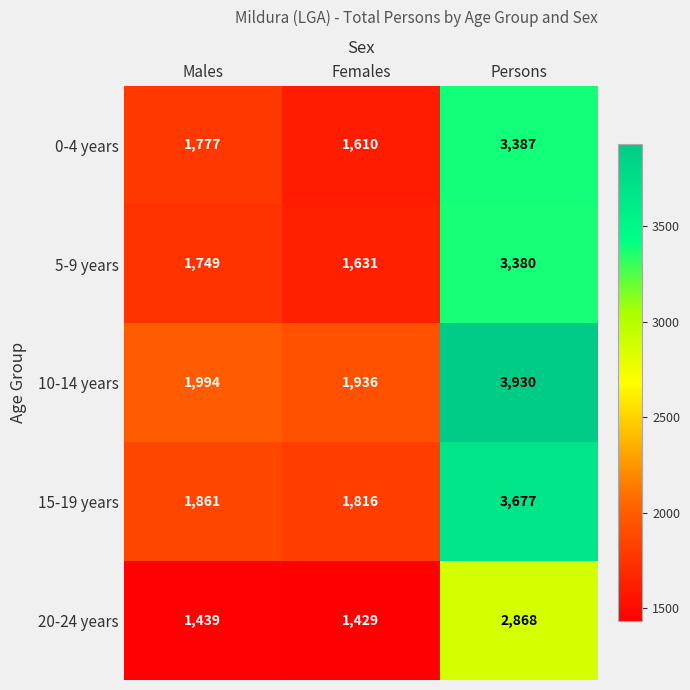

Which label corresponds to the largest value in the chart?

Persons